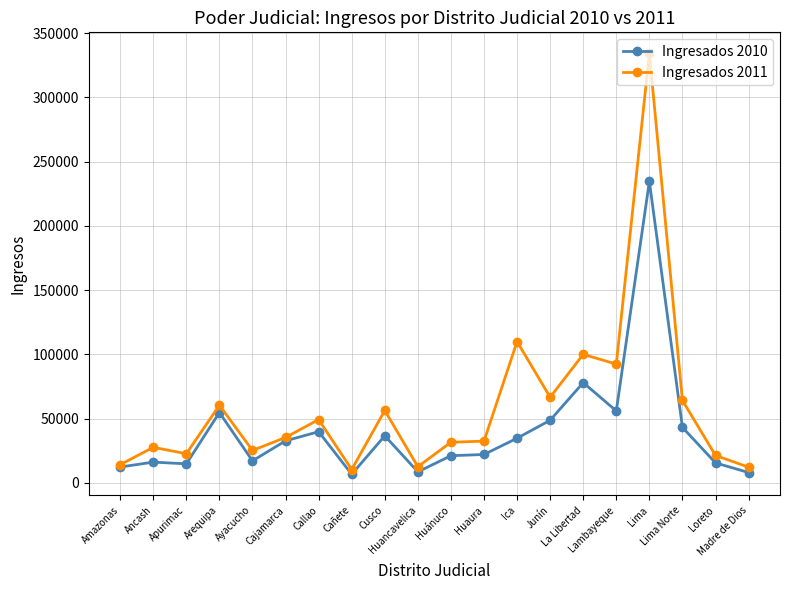

Which series has the largest total across all categories?

Ingresados 2011